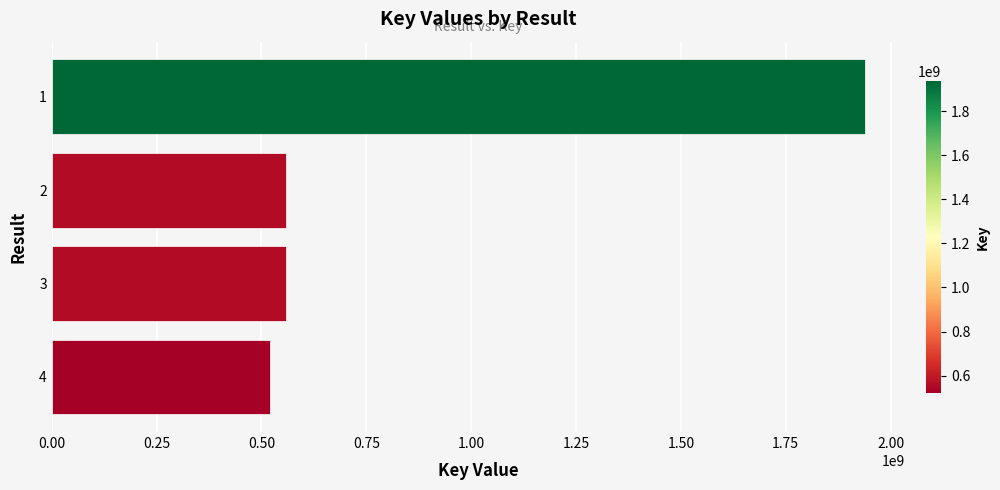

Are the bars grouped side by side (vs. stacked)?

No